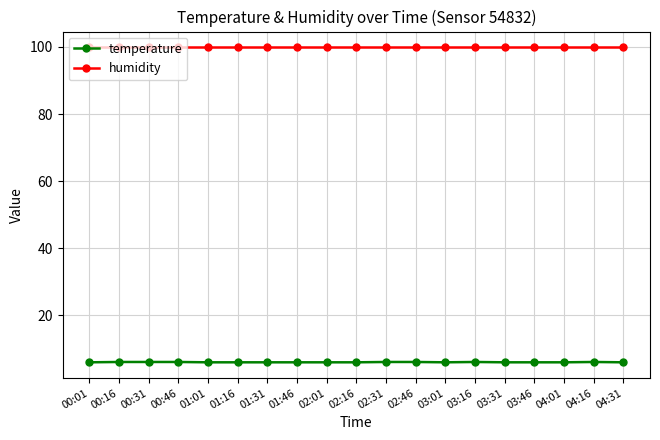

True or false: temperature and humidity intersect in this chart.

False